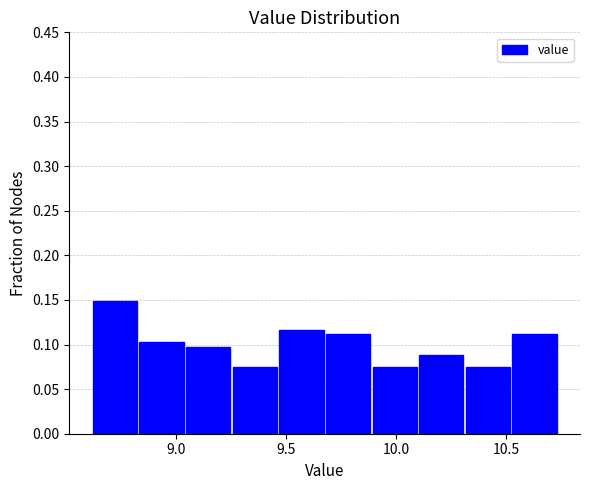

Which range on the x-axis has the tallest bar?

8.60 to 8.85